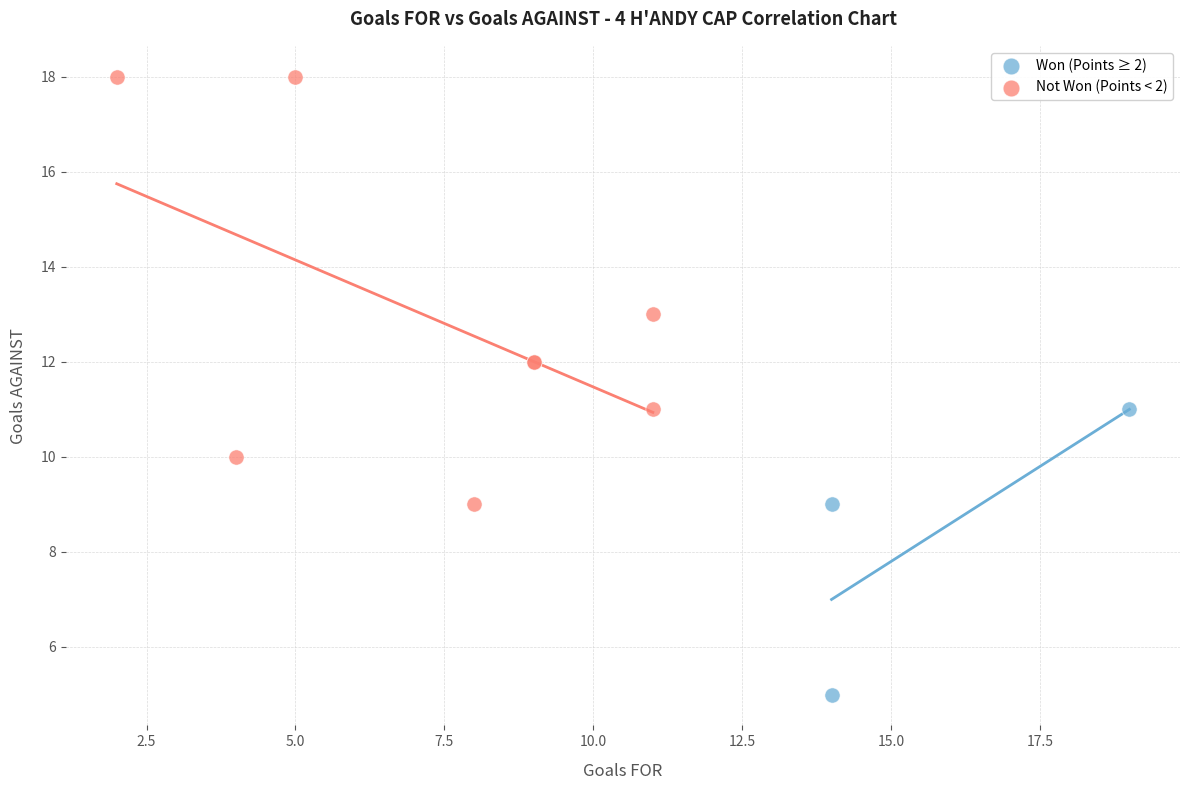

Which series reaches the maximum Y coordinate?

Not Won (Points < 2)